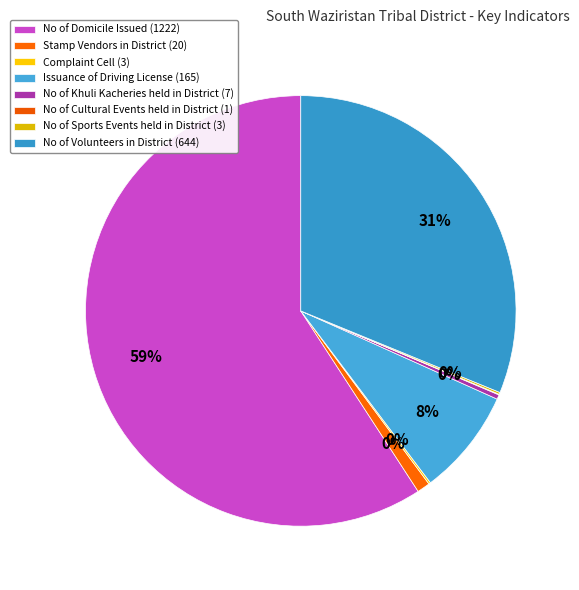

Rank the categories by value from highest to lowest.

No of Domicile Issued, No of Volunteers in District, Issuance of Driving License, Stamp Vendors in District, No of Khuli Kacheries held in District, Complaint Cell, No of Sports Events held in District, No of Cultural Events held in District